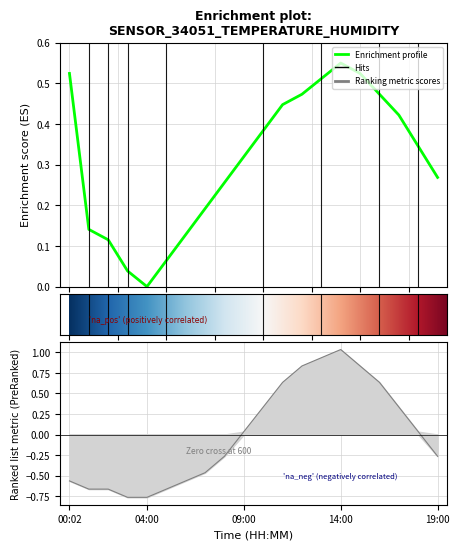

Which has a higher value, 00:02 or 19:00?

19:00